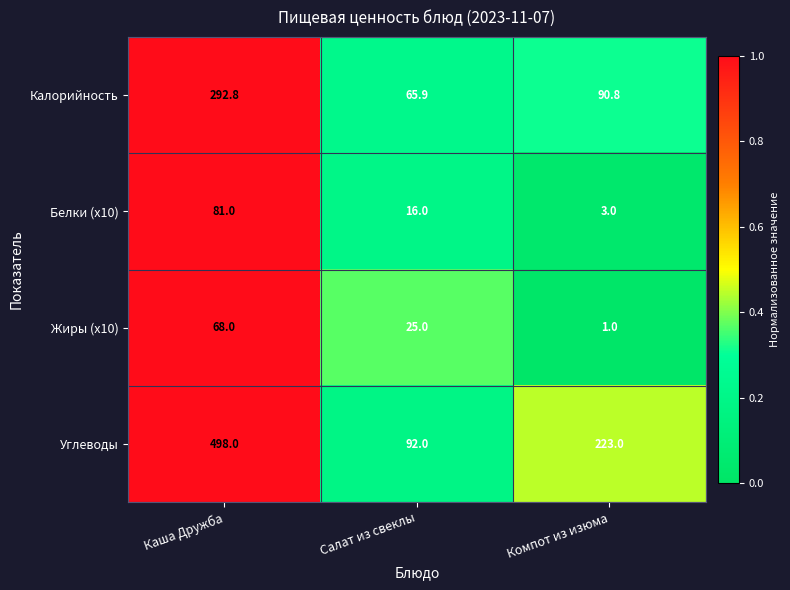

Which series has the largest range (max minus min)?

Углеводы